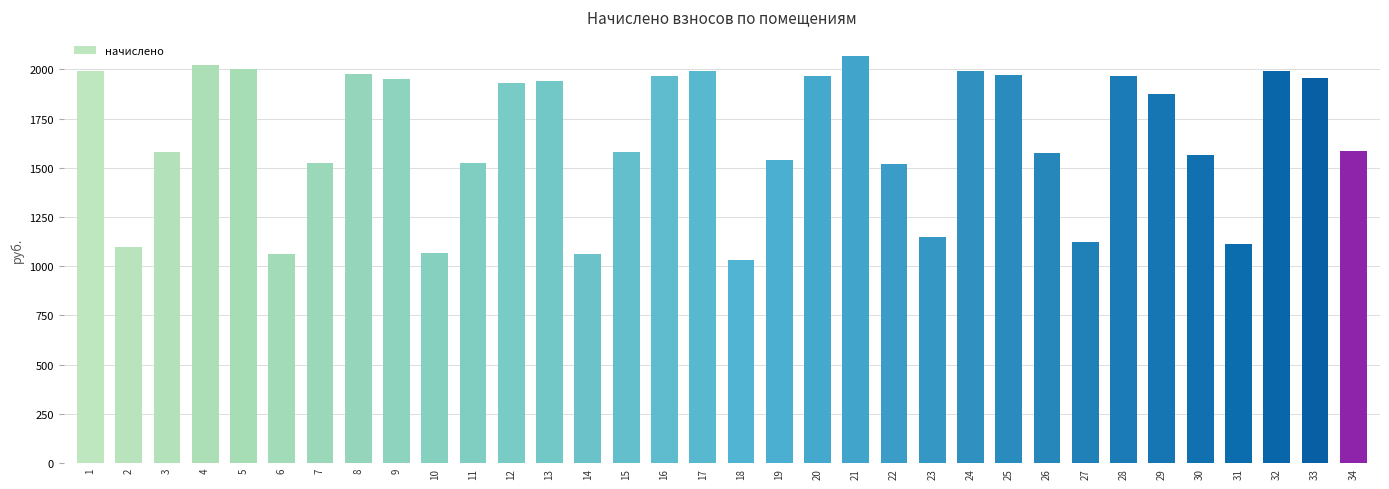

What is the change in value from 11 to 23?

-375.2